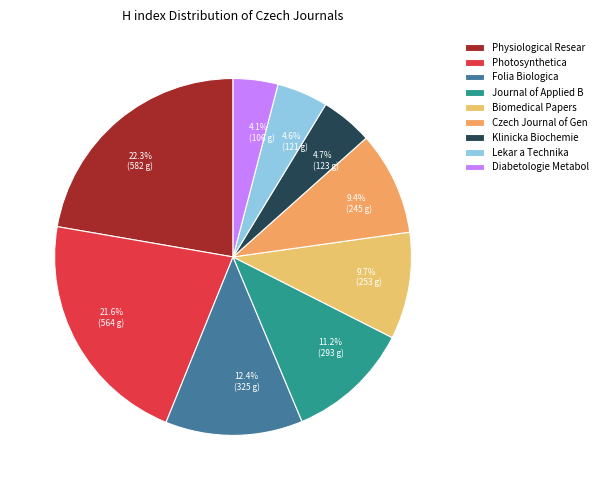

Does 4.7% (123 g) account for over 50% of the chart?

No